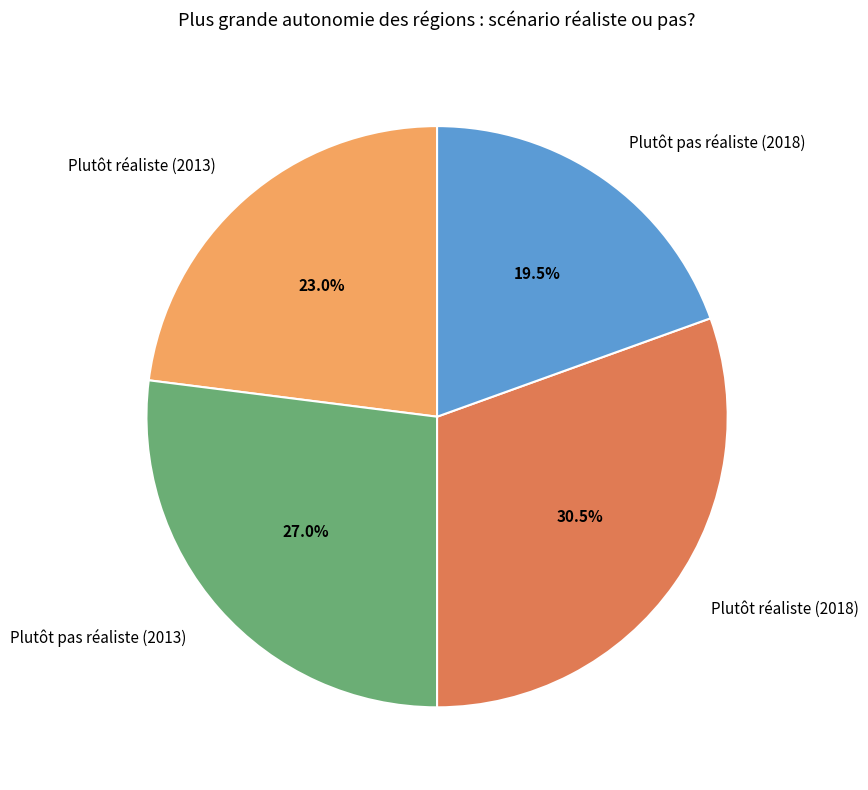

How much of the chart is everything except Plutôt pas réaliste (2013)?

73.0%